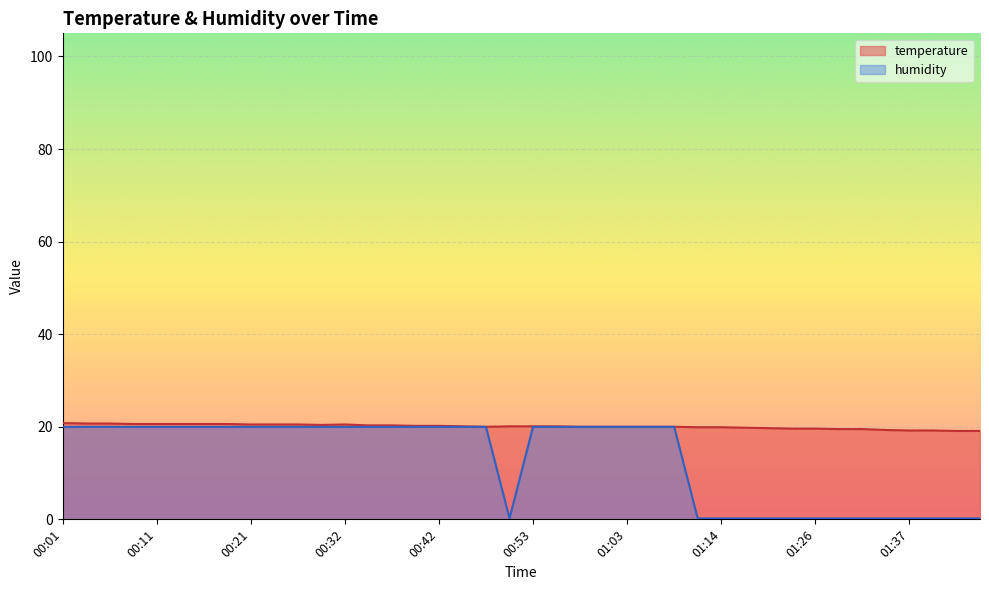

Rank the series at 01:44 from highest to lowest value.

temperature, humidity